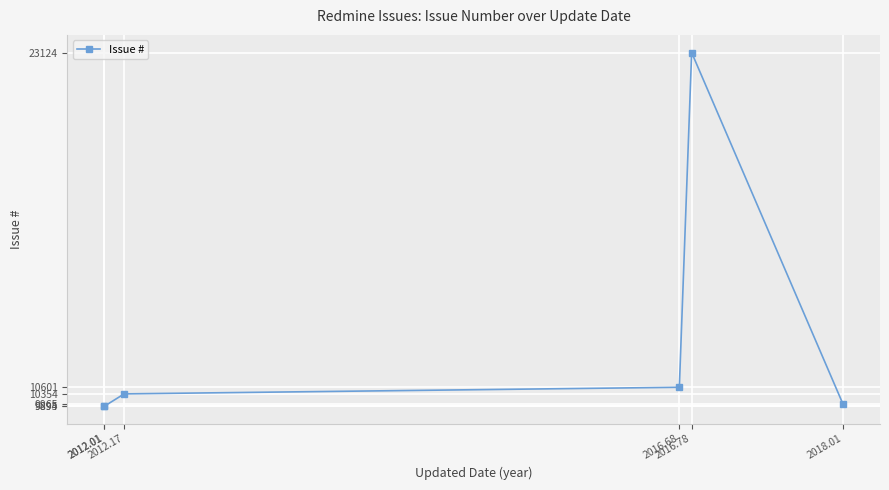

True or false: there are more than 1 points higher than both neighbors.

False